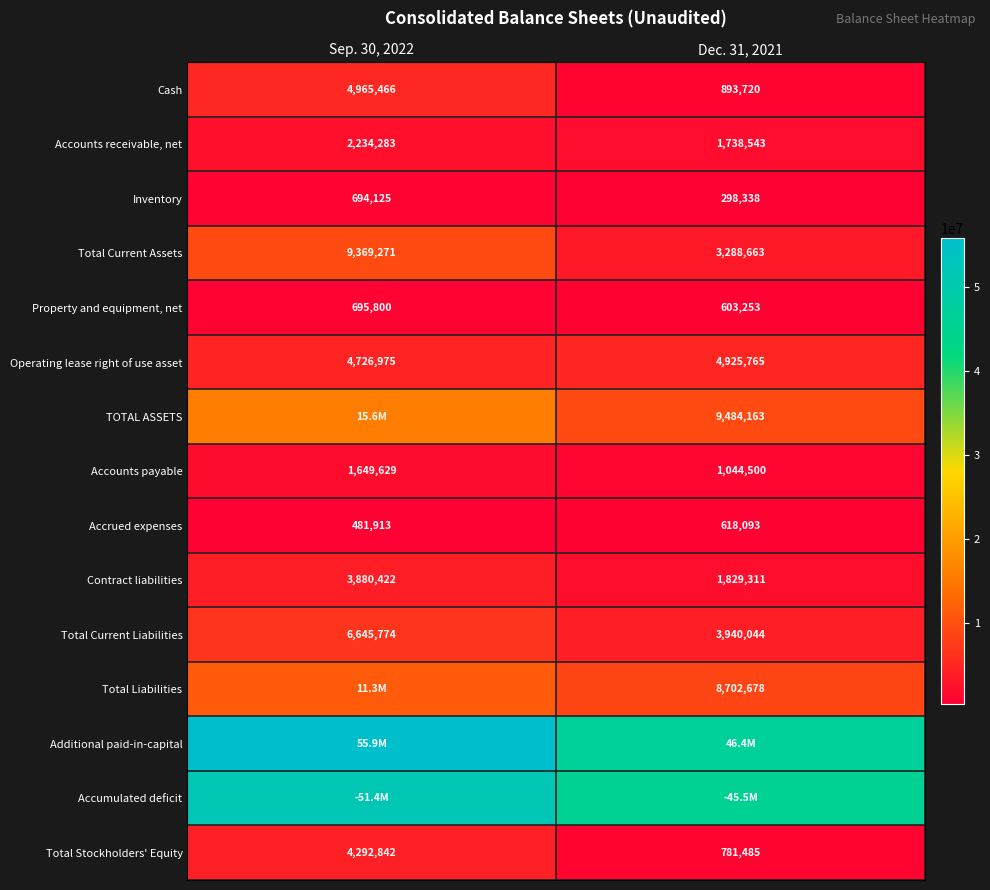

What is the lowest value of the Accounts payable series?

1044500